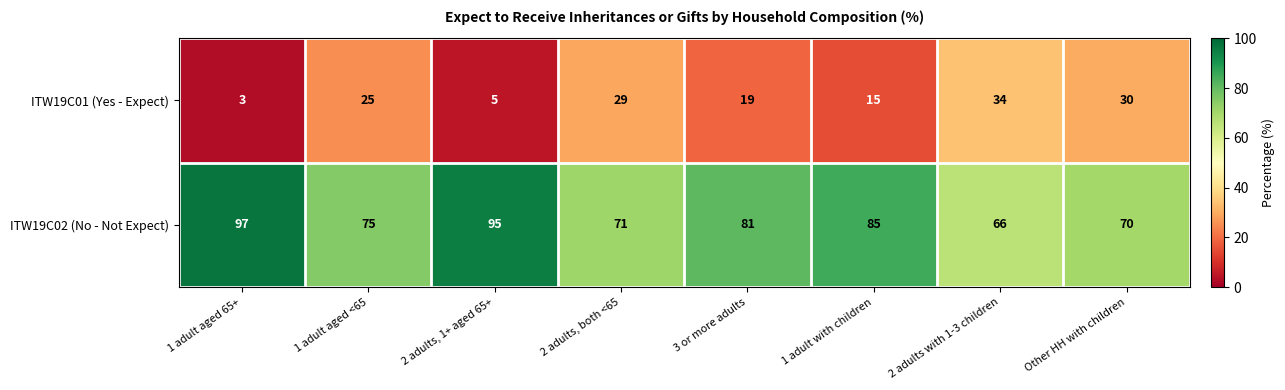

Reading right to left, transcribe all the data shown in this chart.

ITW19C01 (Yes - Expect): 30	34	15	19	29	5	25	3
ITW19C02 (No - Not Expect): 70	66	85	81	71	95	75	97